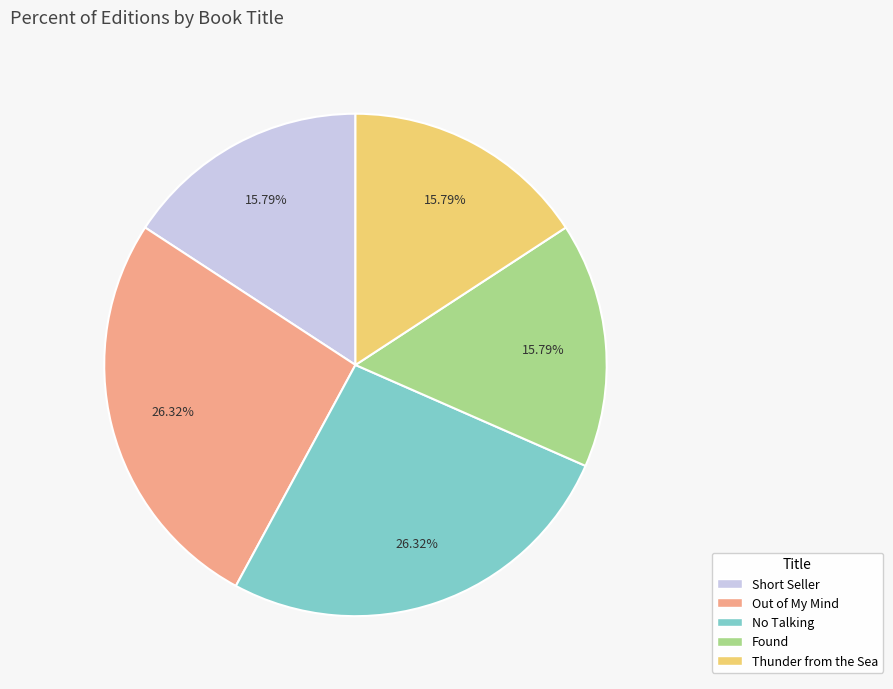

Does Out of My Mind account for over 50% of the chart?

No